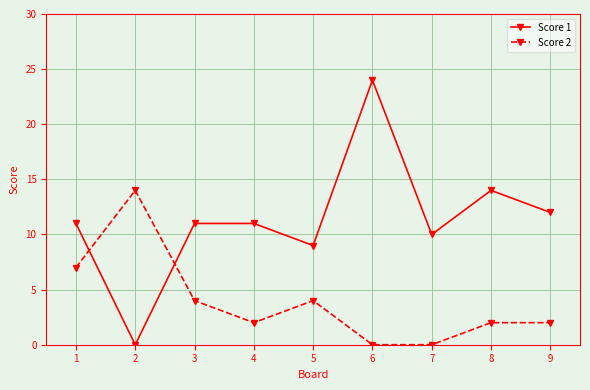

How many series are shown in this chart?

2